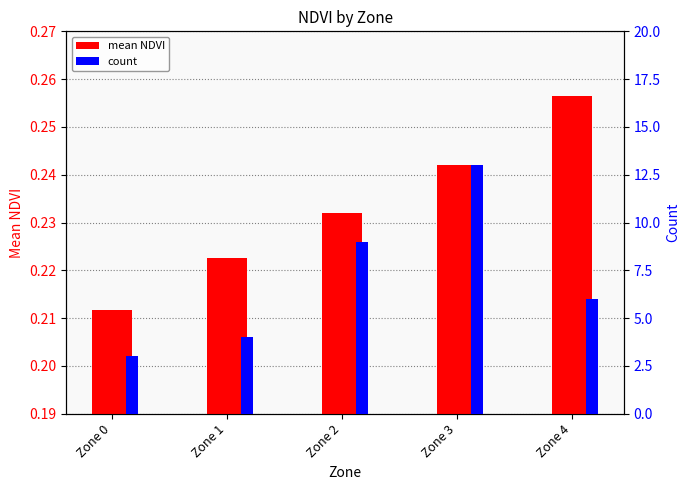

Which series has the largest total across all categories?

count